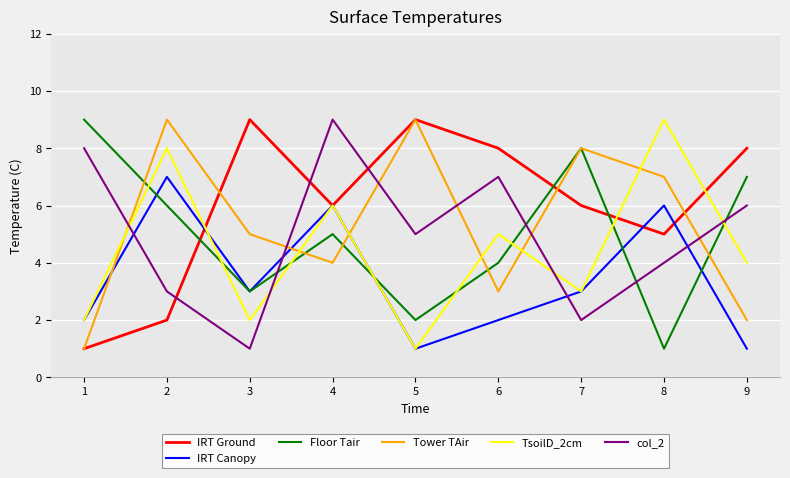

Does the chart display data point markers on the line(s)?

No